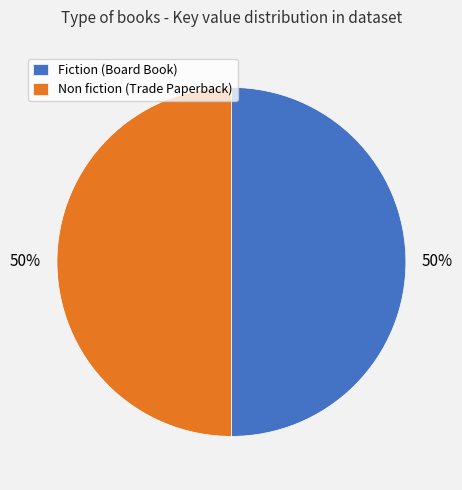

To the nearest percent, what is the average slice percentage?

50%